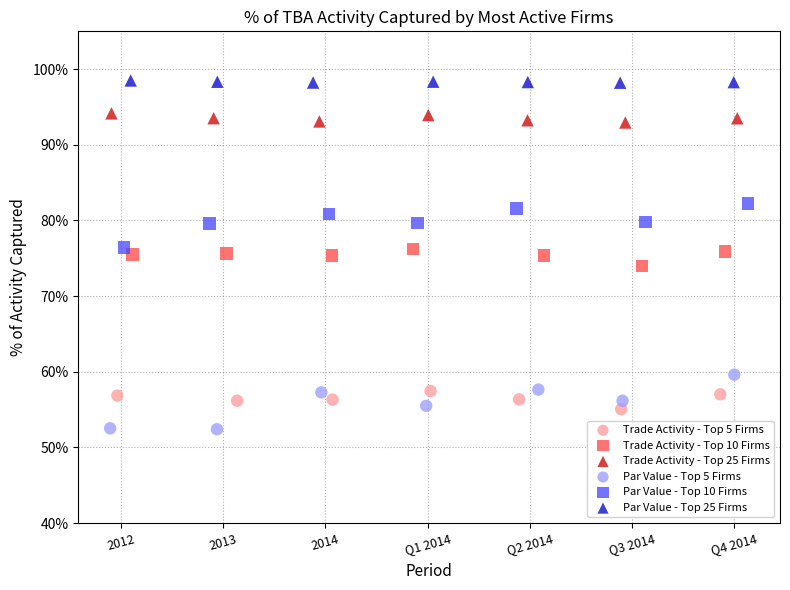

What are all the series names shown in the legend?

Trade Activity - Top 5 Firms, Trade Activity - Top 10 Firms, Trade Activity - Top 25 Firms, Par Value - Top 5 Firms, Par Value - Top 10 Firms, Par Value - Top 25 Firms